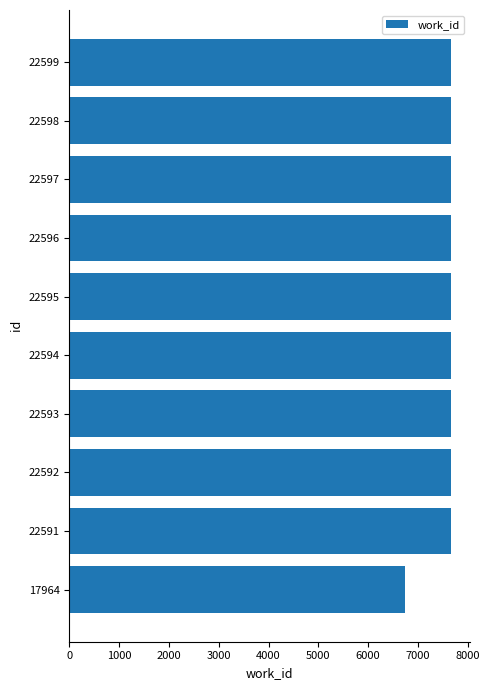

What is the ratio of the value at 17964 to the value at 22595?

0.9